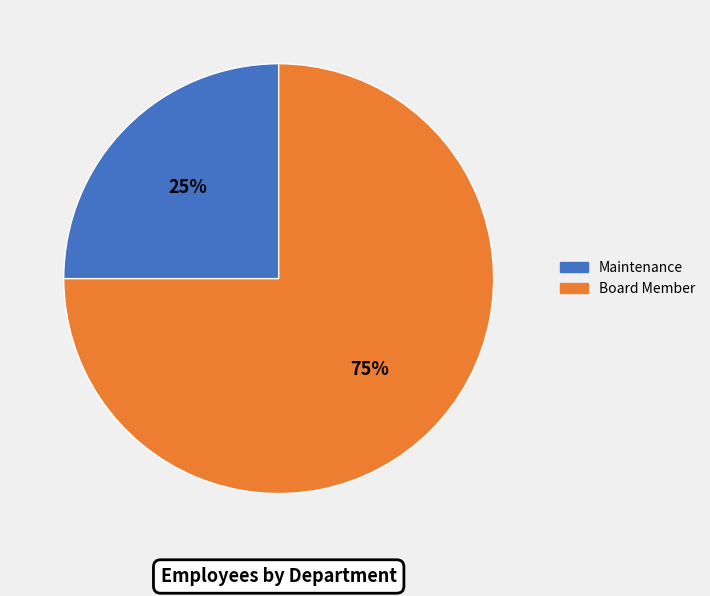

To the nearest percent, what is the average slice percentage?

50%